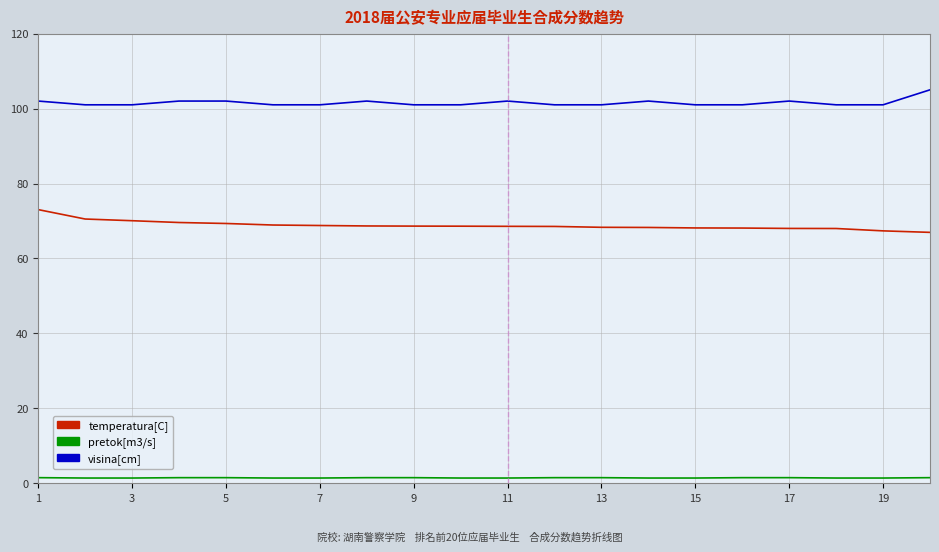

How many categories are shown in the chart?

20